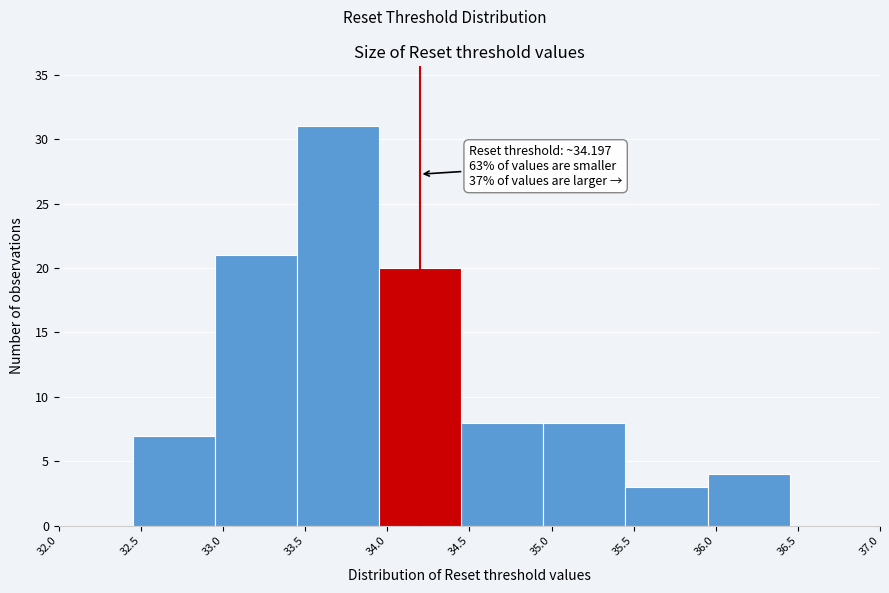

Which range on the x-axis has the tallest bar?

33.45 to 33.95